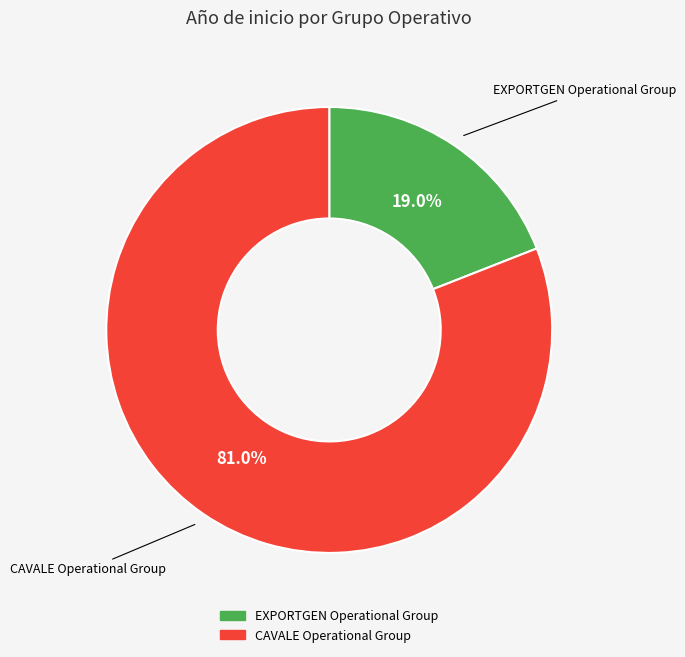

What percentage is NOT represented by CAVALE Operational Group?

19.0%